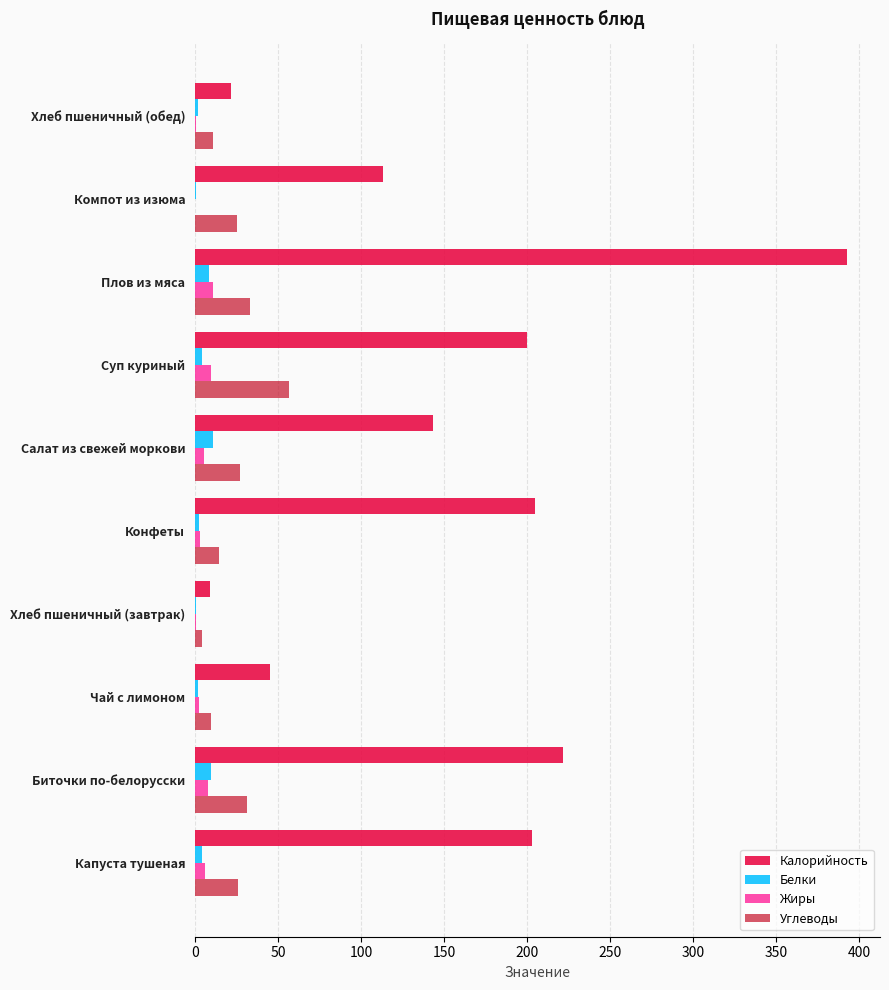

What is the highest value of the Калорийность series?

393.1